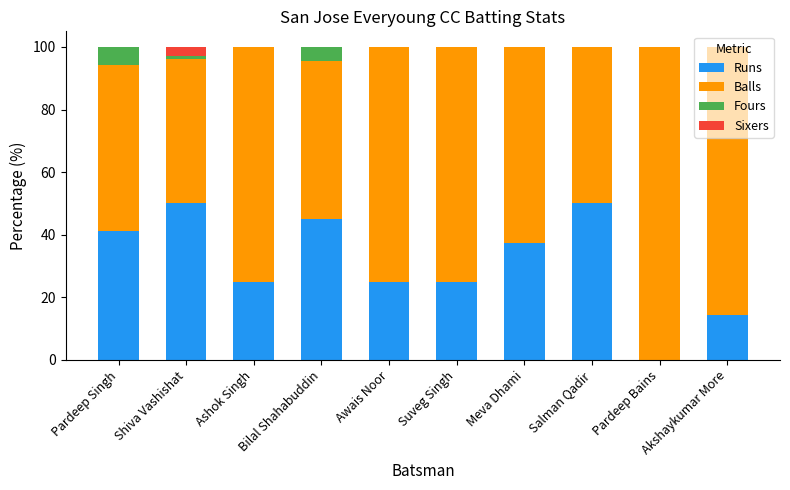

What is the total value across all series at Akshaykumar More?

100.0